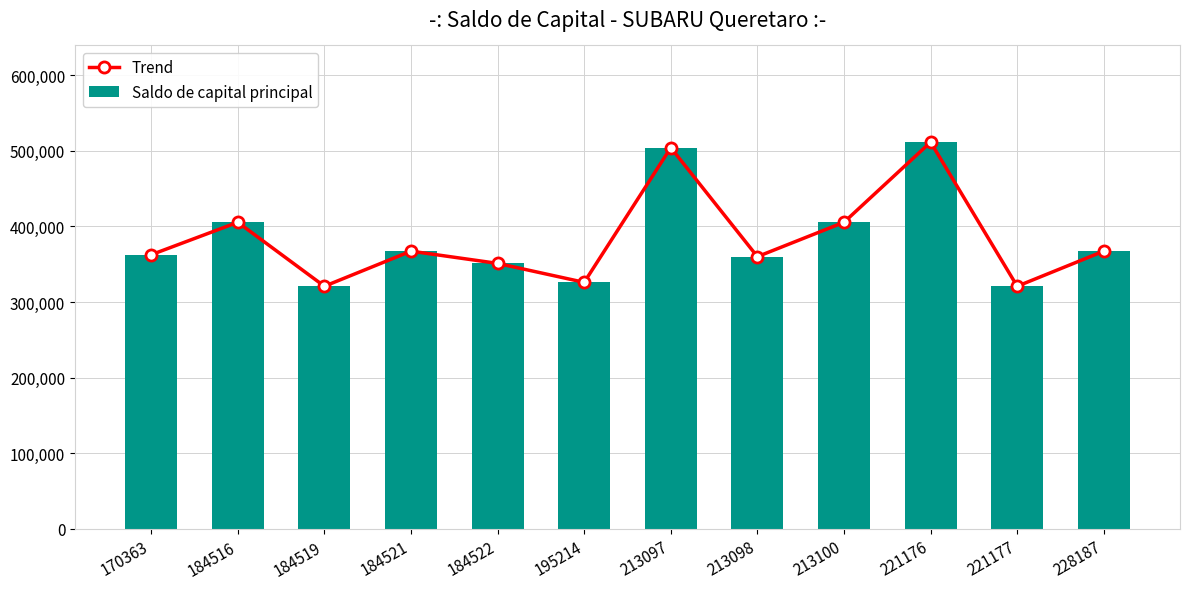

Reading left to right, what are all the values shown in this chart?

Trend: 362636.7	405575.4	320973.9	367398.7	351210.9	326144.4	504254.6	360132.7	405575.4	511518.2	320973.2	367397.5
Saldo de capital principal: 362636.7	405575.4	320973.9	367398.7	351210.9	326144.4	504254.6	360132.7	405575.4	511518.2	320973.2	367397.5